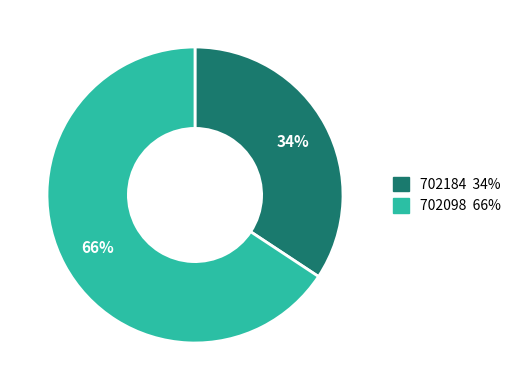

Which slice is the smallest?

702184